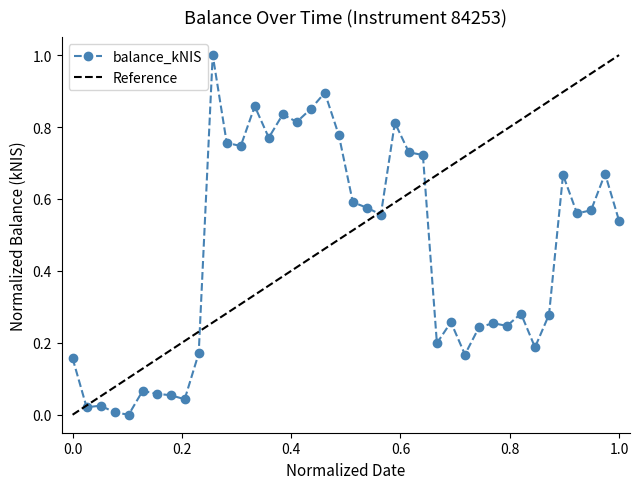

Reading left to right, what are all the values shown in this chart?

0.2	0.0	0.0	0.0	0.0	0.1	0.1	0.1	0.0	0.2	1.0	0.8	0.7	0.9	0.8	0.8	0.8	0.9	0.9	0.8	0.6	0.6	0.6	0.8	0.7	0.7	0.2	0.3	0.2	0.2	0.3	0.2	0.3	0.2	0.3	0.7	0.6	0.6	0.7	0.5